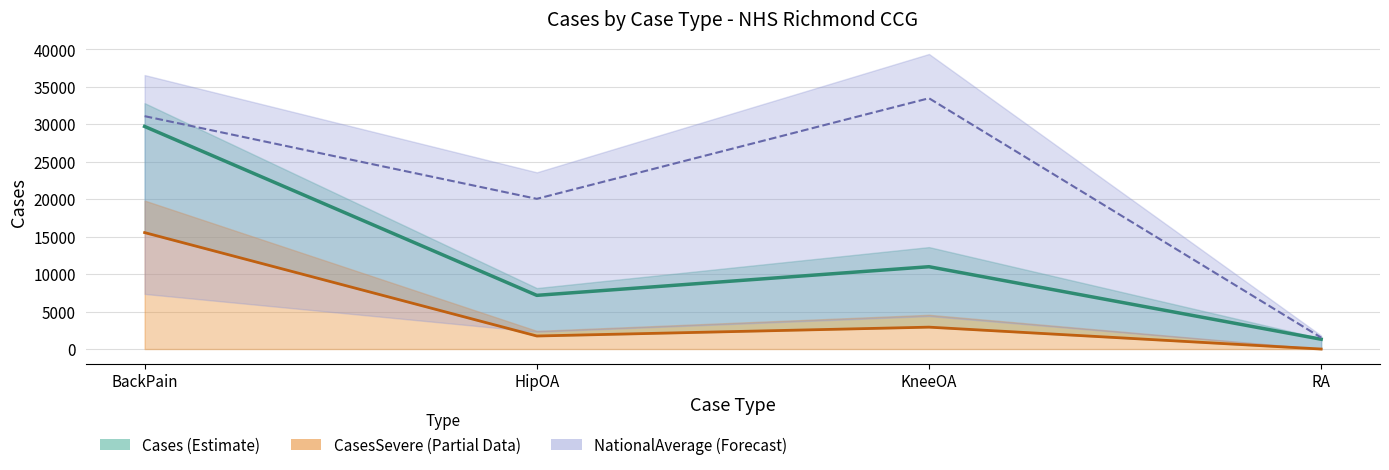

What is the approximate value of NationalAvgLine at KneeOA?

33474.4